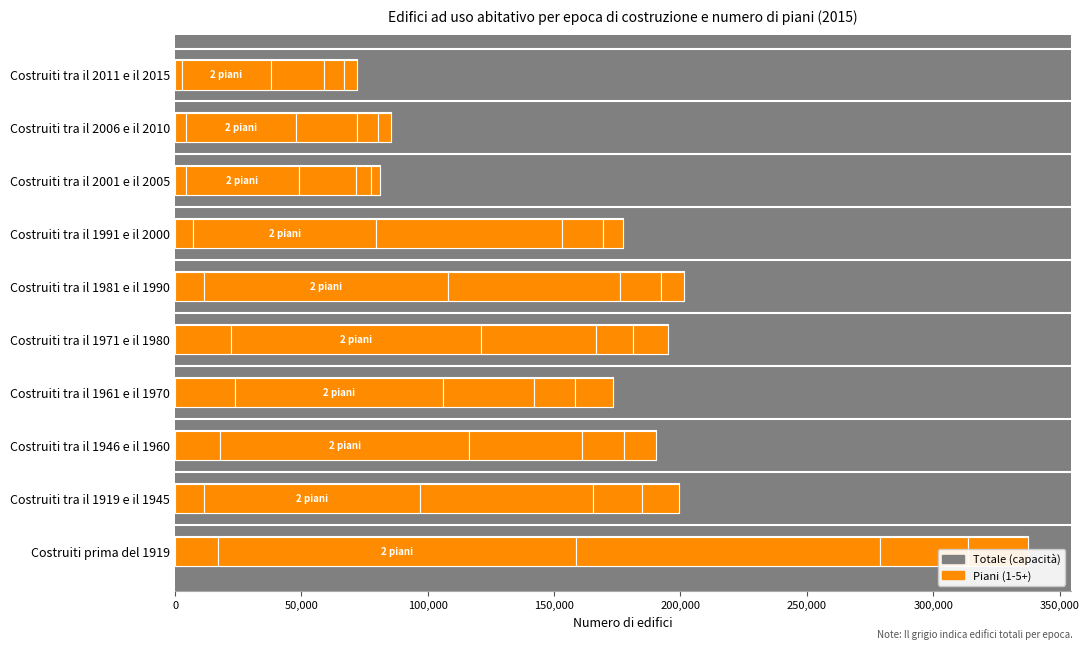

Are the bars horizontal?

Yes